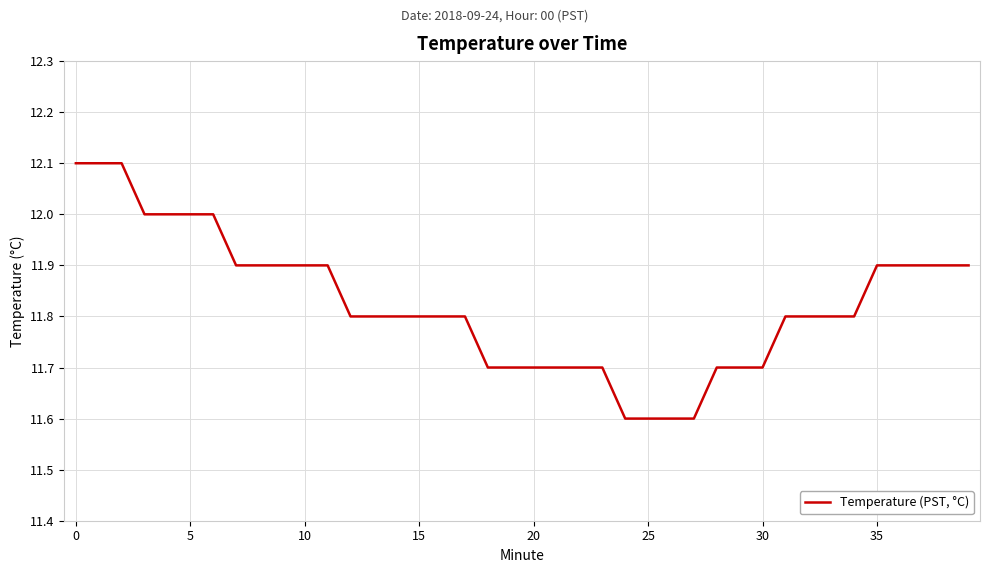

What is the minimum value shown in the chart?

11.6